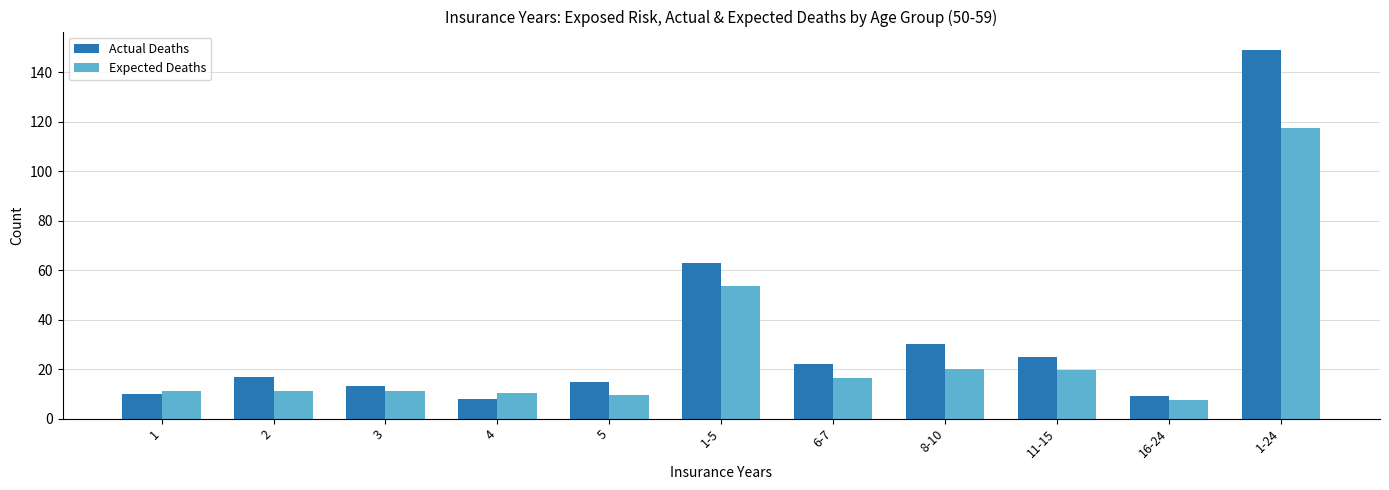

What is the label of the 10th bar from the right?

2